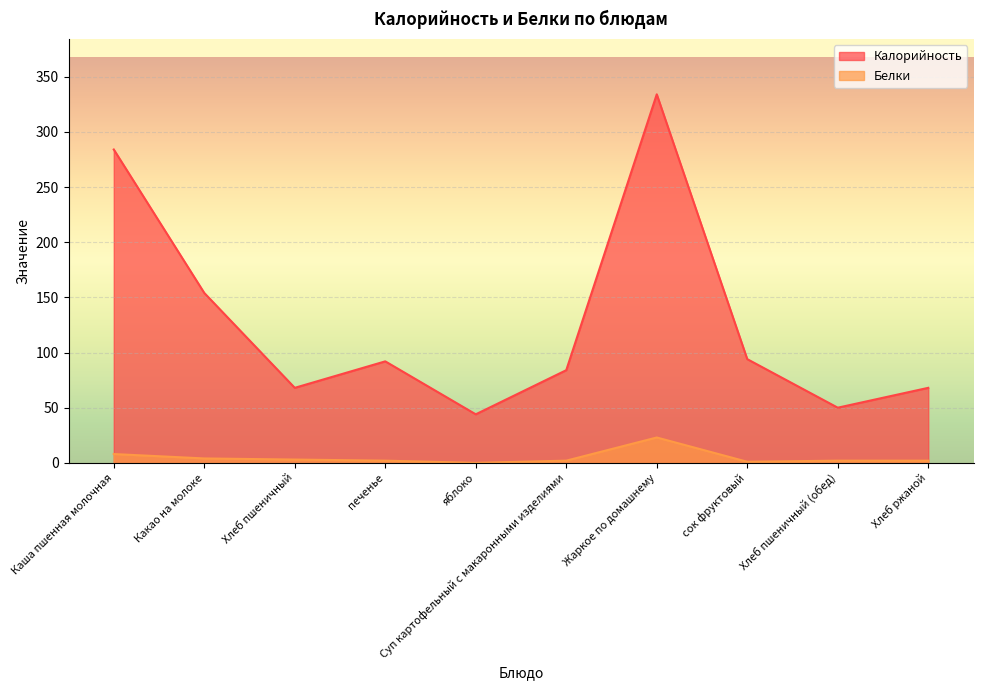

What is the label of the 1st point from the left?

Каша пшенная молочная